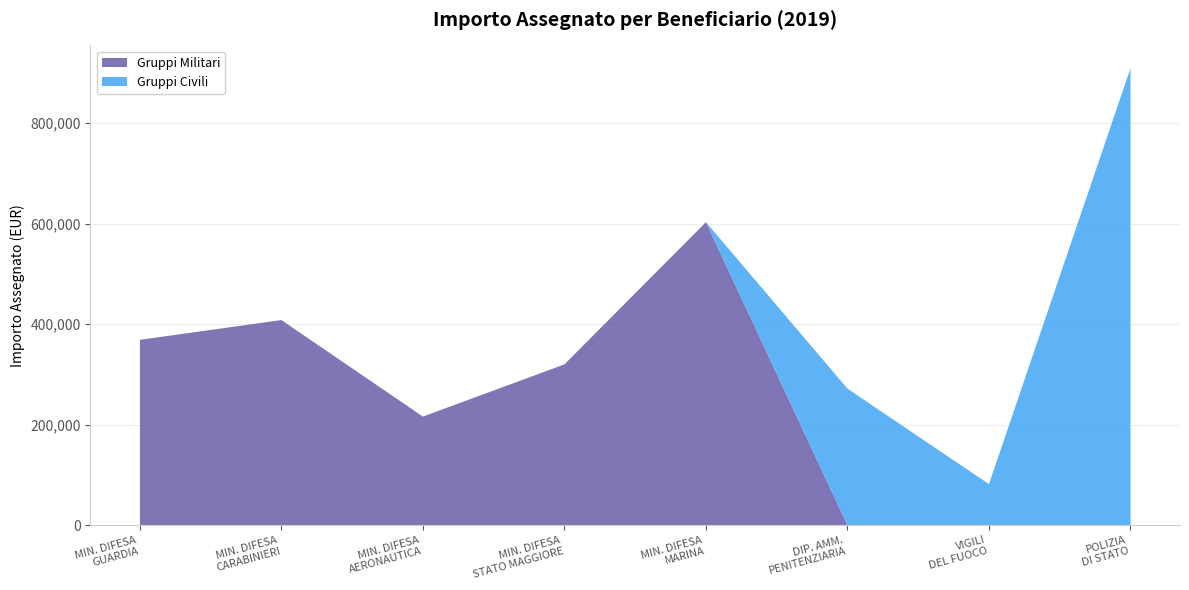

What is the difference between the second highest and second lowest values in the Gruppi Militari series?

408320.0